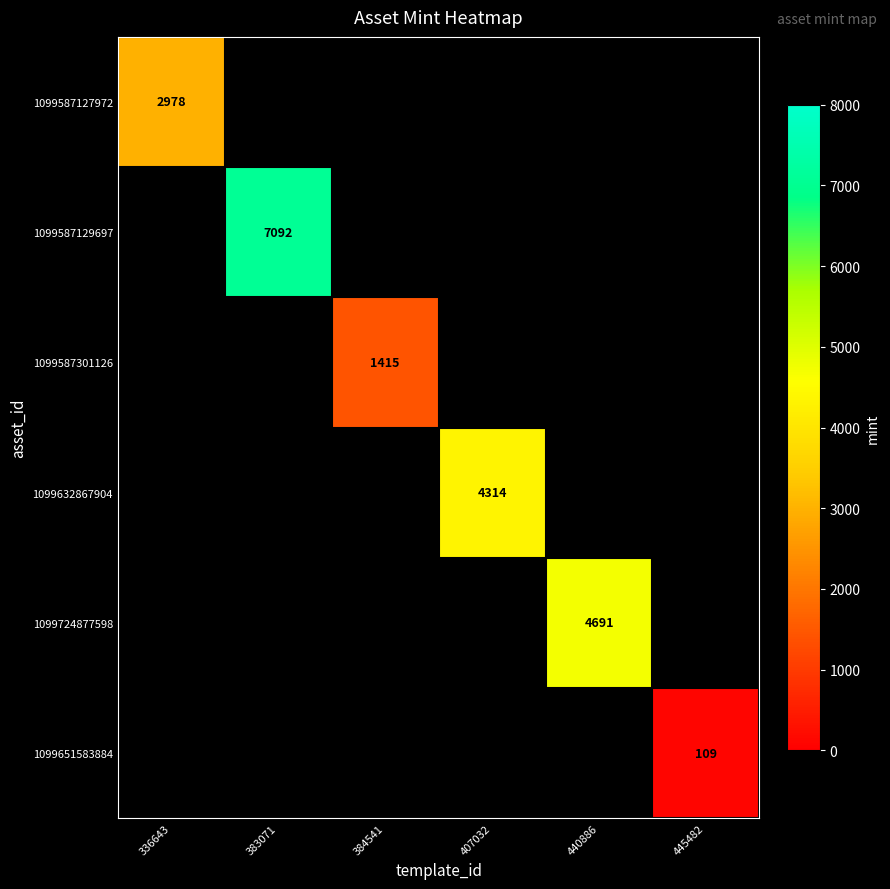

At which category does the chart reach its peak across all series?

383071